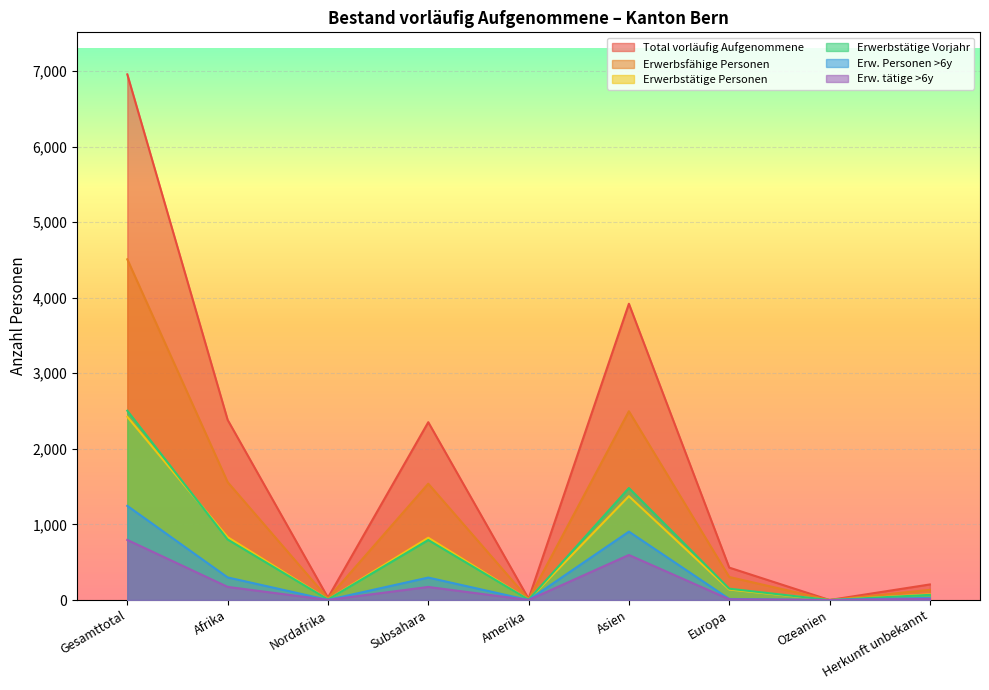

What is the label of the 1st point from the right?

Herkunft unbekannt